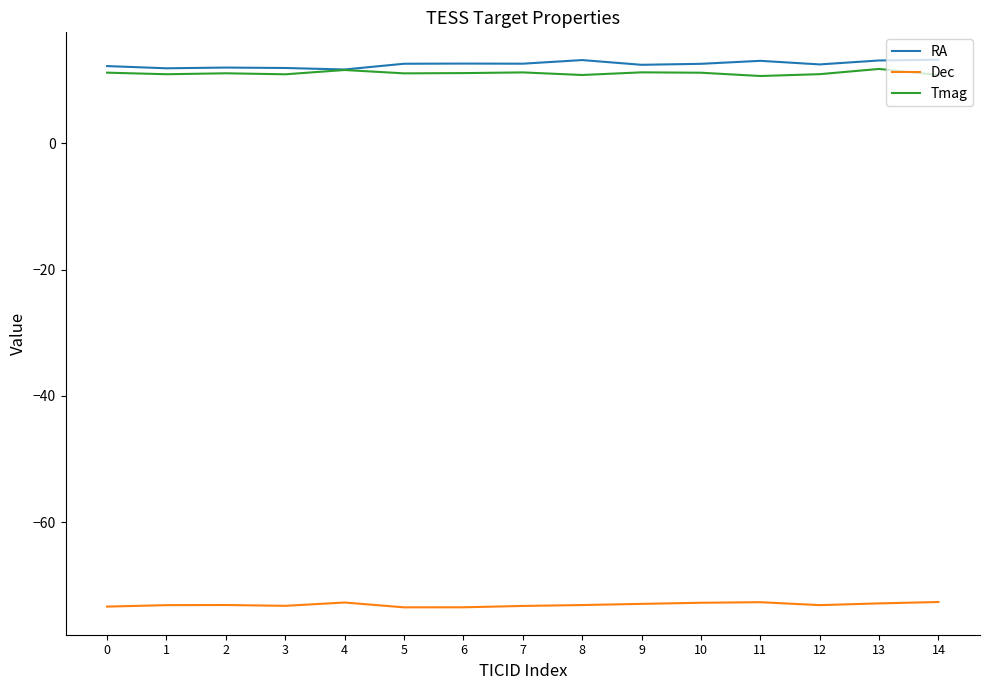

Which series has the largest total across all categories?

RA